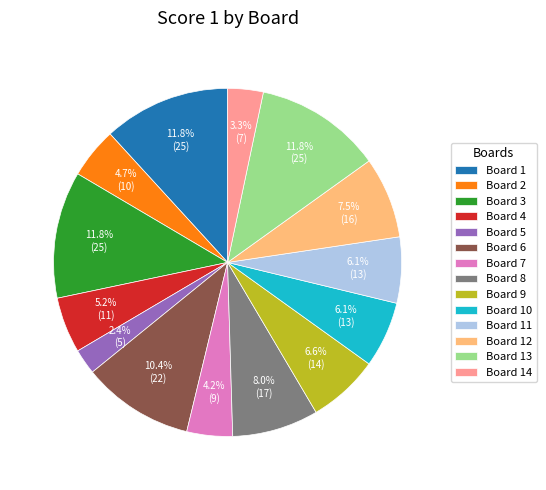

To the nearest percent, what is the difference between the largest and smallest slice percentages?

9%